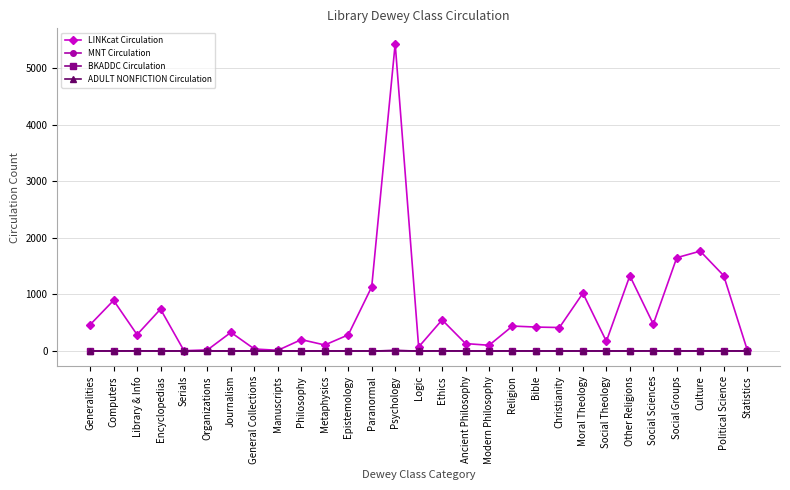

Reading right to left, transcribe all the data shown in this chart.

LINKcat Circulation: Statistics=24	Political Science=1333	Culture=1766	Social Groups=1650	Social Sciences=475	Other Religions=1330	Social Theology=171	Moral Theology=1022	Christianity=415	Bible=423	Religion=441	Modern Philosophy=101	Ancient Philosophy=131	Ethics=550	Logic=71	Psychology=5435	Paranormal=1134	Epistemology=285	Metaphysics=106	Philosophy=201	Manuscripts=12	General Collections=35	Journalism=329	Organizations=19	Serials=5	Encyclopedias=740	Library & Info=289	Computers=895	Generalities=465
MNT Circulation: Statistics=0	Political Science=1	Culture=1	Social Groups=0	Social Sciences=2	Other Religions=0	Social Theology=0	Moral Theology=0	Christianity=0	Bible=0	Religion=1	Modern Philosophy=0	Ancient Philosophy=2	Ethics=2	Logic=0	Psychology=8	Paranormal=0	Epistemology=0	Metaphysics=0	Philosophy=0	Manuscripts=0	General Collections=0	Journalism=0	Organizations=0	Serials=0	Encyclopedias=0	Library & Info=2	Computers=0	Generalities=2
BKADDC Circulation: Statistics=0	Political Science=1	Culture=1	Social Groups=0	Social Sciences=2	Other Religions=0	Social Theology=0	Moral Theology=0	Christianity=0	Bible=0	Religion=1	Modern Philosophy=0	Ancient Philosophy=0	Ethics=2	Logic=0	Psychology=6	Paranormal=0	Epistemology=0	Metaphysics=0	Philosophy=0	Manuscripts=0	General Collections=0	Journalism=0	Organizations=0	Serials=0	Encyclopedias=0	Library & Info=2	Computers=0	Generalities=1
ADULT NONFICTION Circulation: Statistics=0	Political Science=1	Culture=1	Social Groups=0	Social Sciences=2	Other Religions=0	Social Theology=0	Moral Theology=0	Christianity=0	Bible=0	Religion=1	Modern Philosophy=0	Ancient Philosophy=0	Ethics=2	Logic=0	Psychology=6	Paranormal=0	Epistemology=0	Metaphysics=0	Philosophy=0	Manuscripts=0	General Collections=0	Journalism=0	Organizations=0	Serials=0	Encyclopedias=0	Library & Info=2	Computers=0	Generalities=1